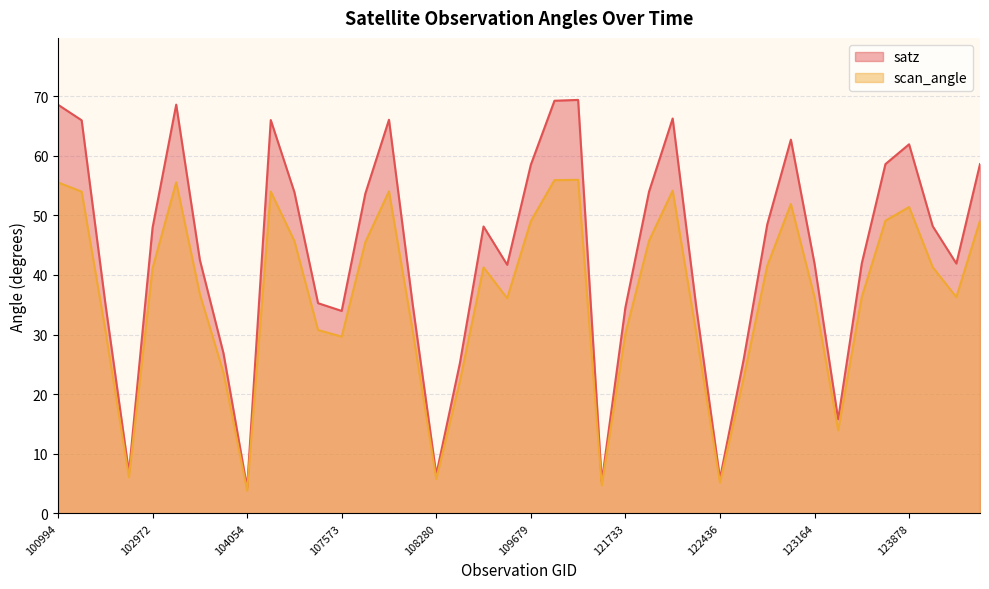

What is the lowest value of the scan_angle series?

3.8